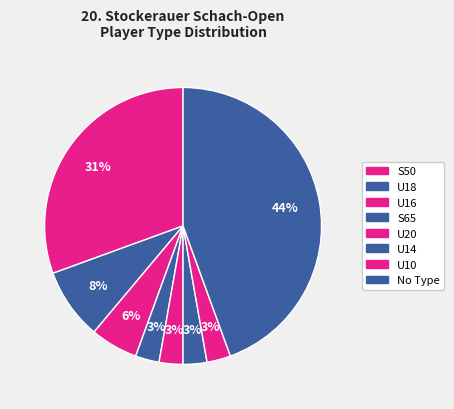

What percentage is the S50 slice, to the nearest percent?

31%